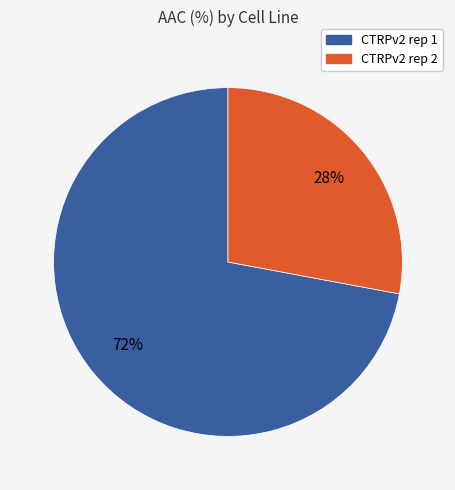

To the nearest percent, what is the difference between the largest and smallest slice percentages?

44%